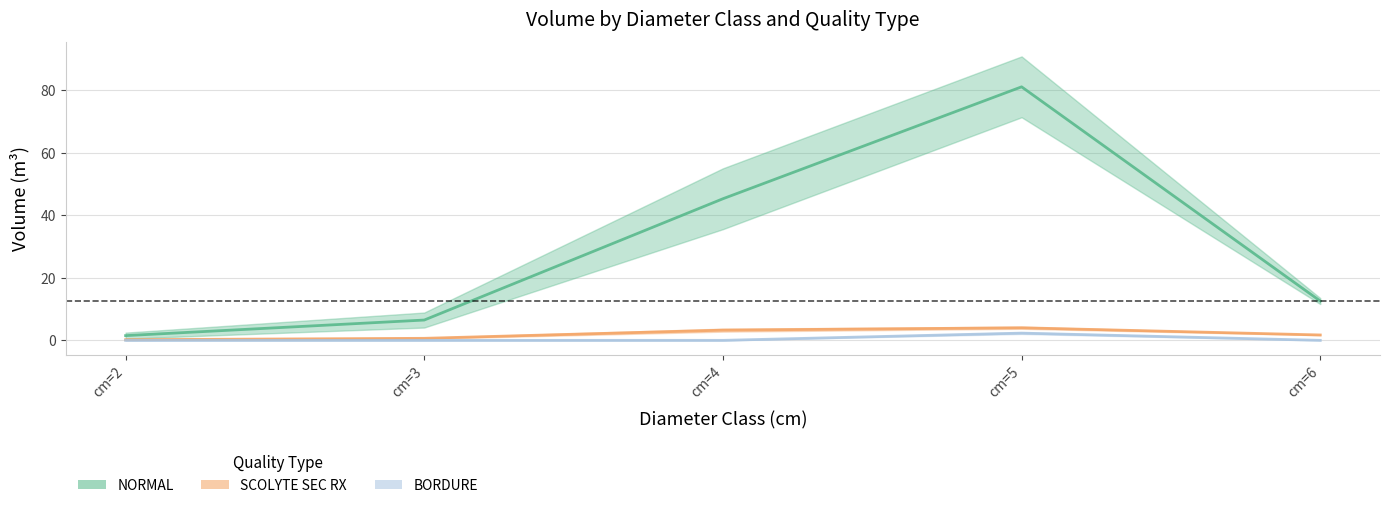

What is the spread (max minus min) of values at cm=3?

6.5